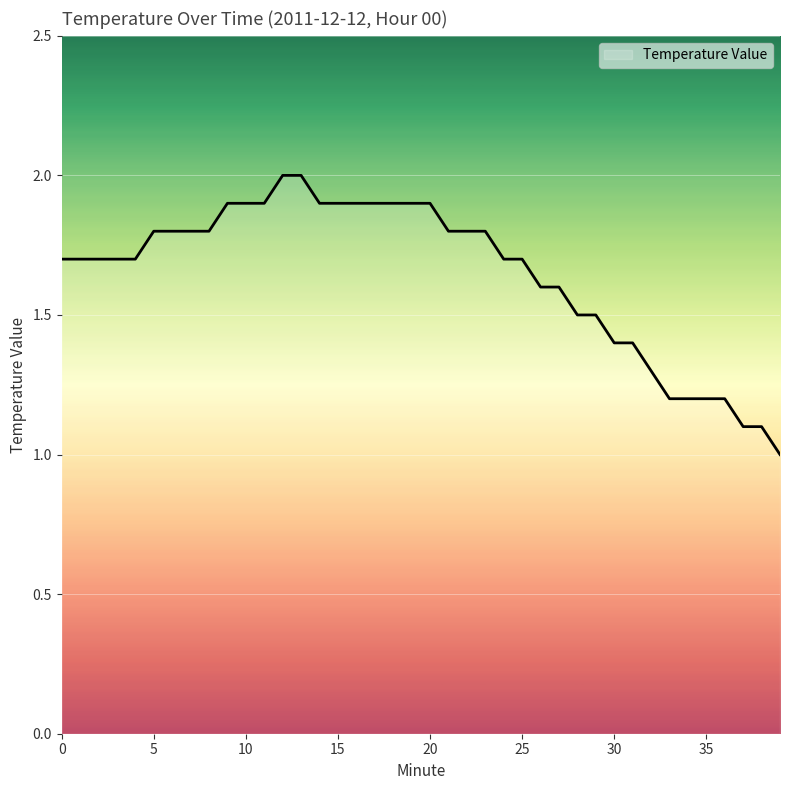

Count the number of values greater than 1.

39